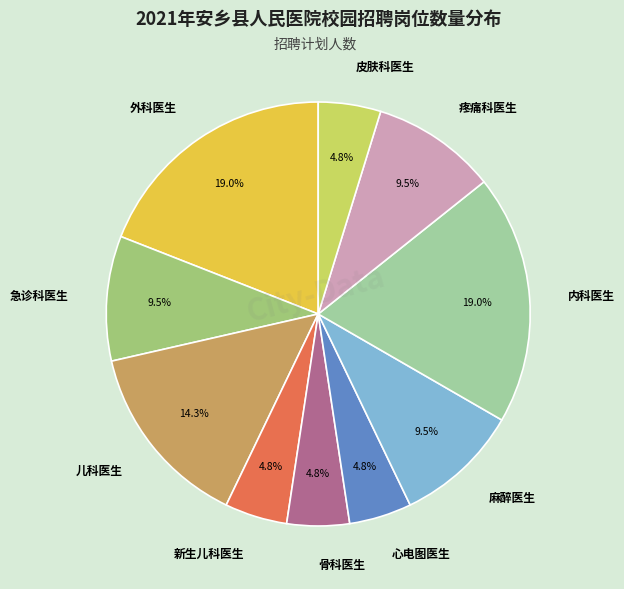

To the nearest percent, what is the average slice percentage?

10%